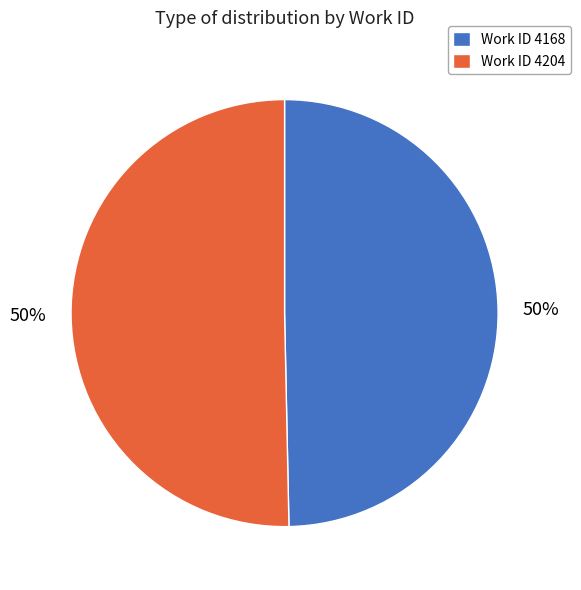

To the nearest percent, what is the combined percentage of Work ID 4204 and Work ID 4168?

100%